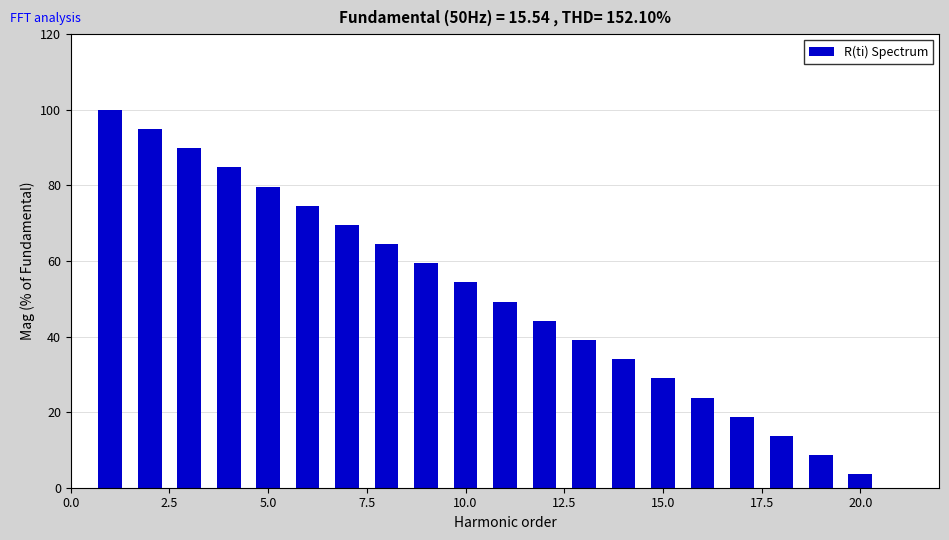

What is the difference between the maximum and minimum values?

96.4